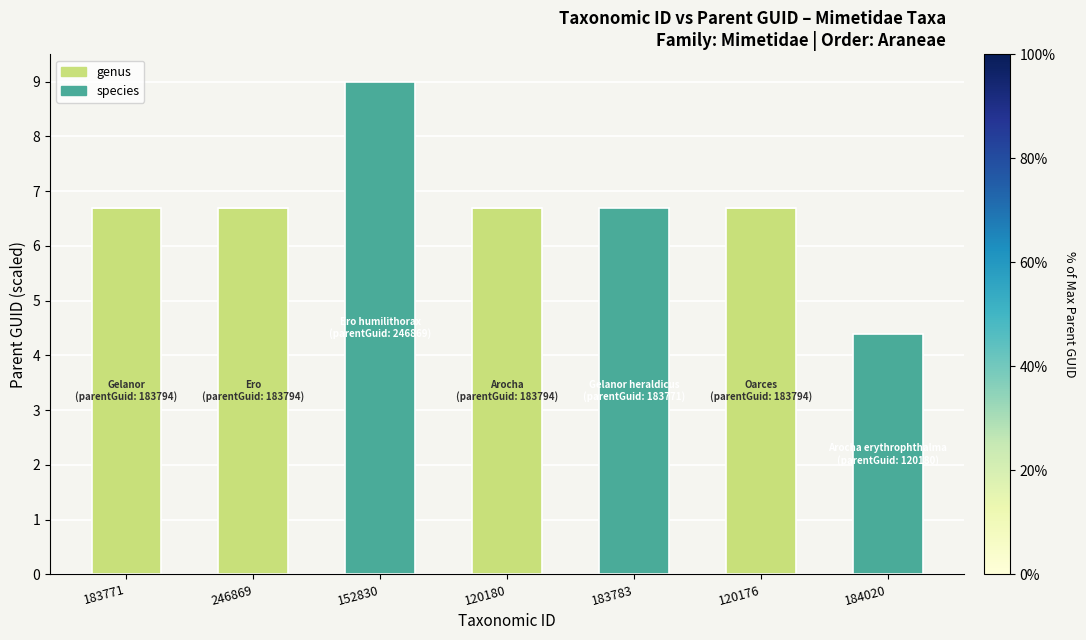

Are the bars grouped side by side (vs. stacked)?

No